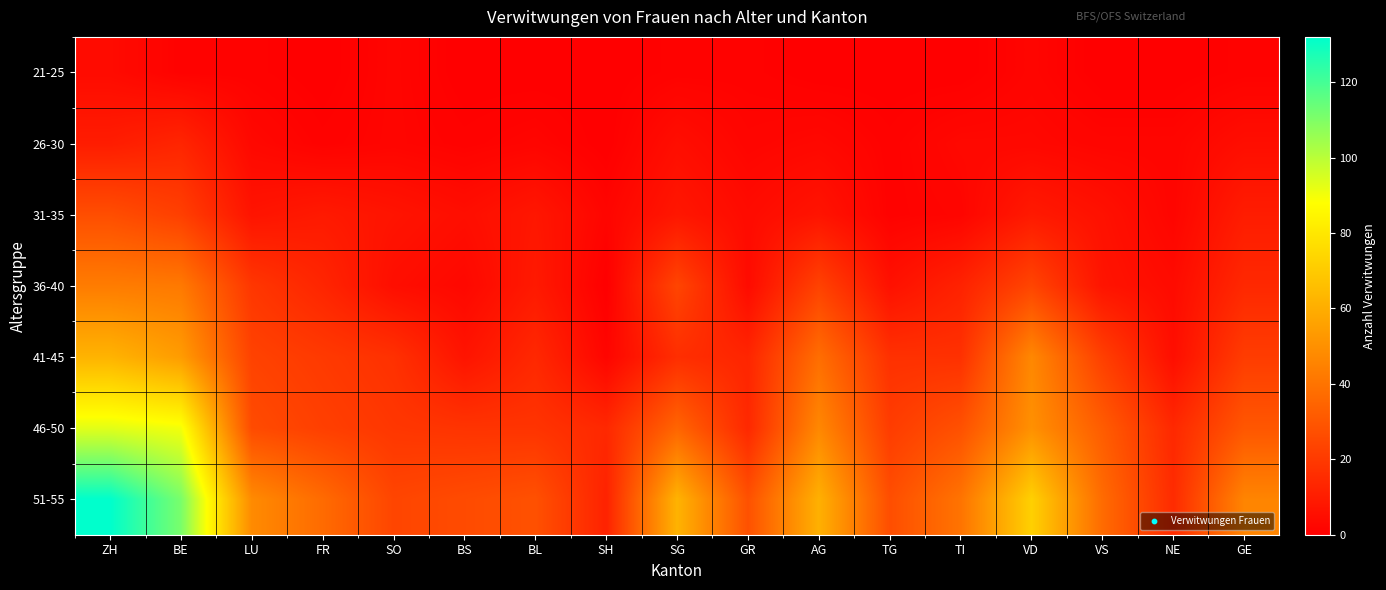

Which category has the highest value across all series?

ZH